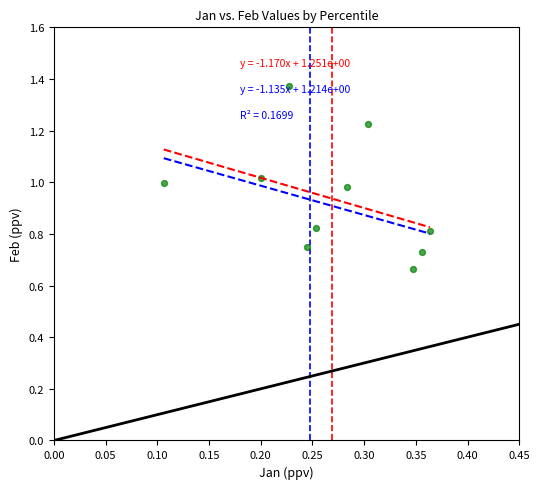

What is the average X value?

0.3